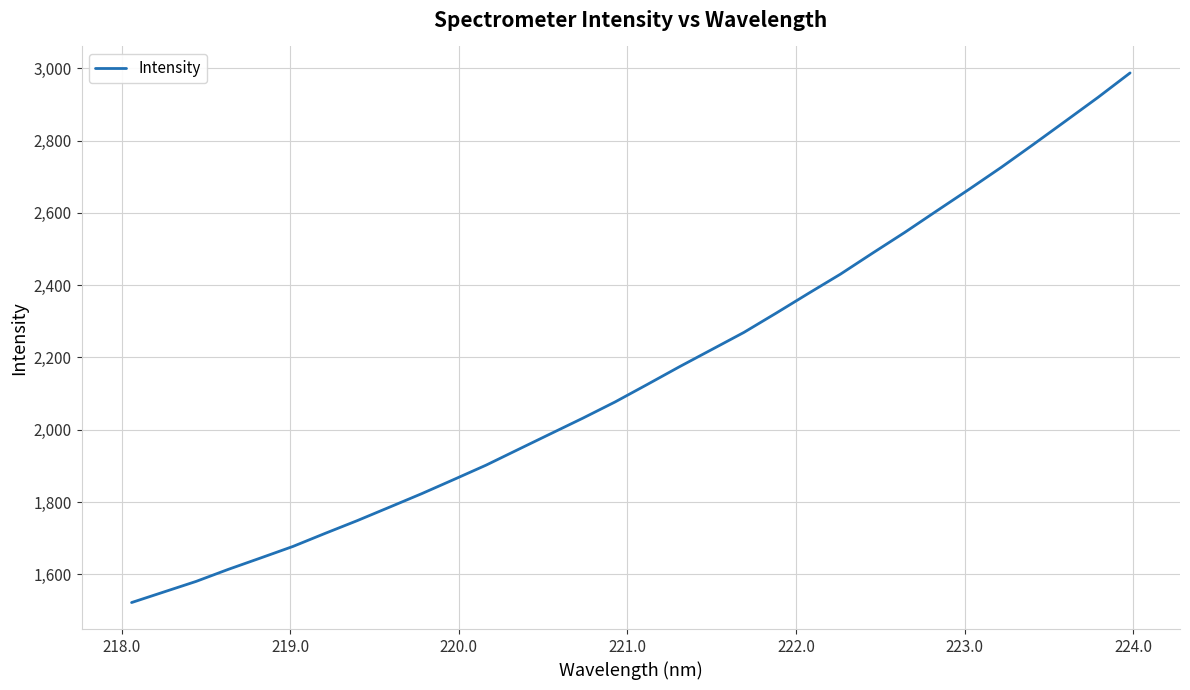

What is the maximum value shown in the chart?

2987.4